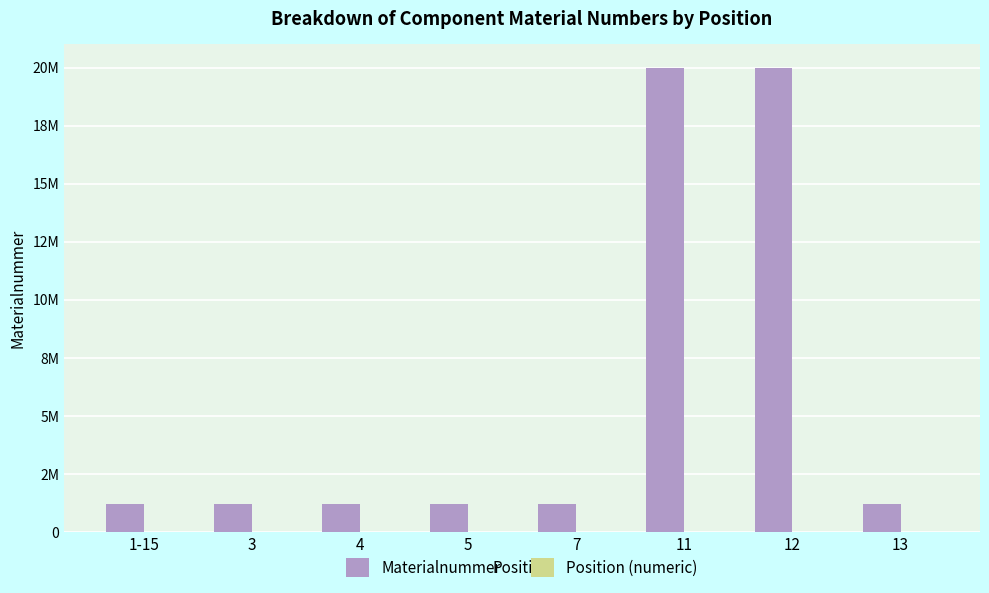

What is the value of the Position (numeric) bar at the 2nd from the left?

3